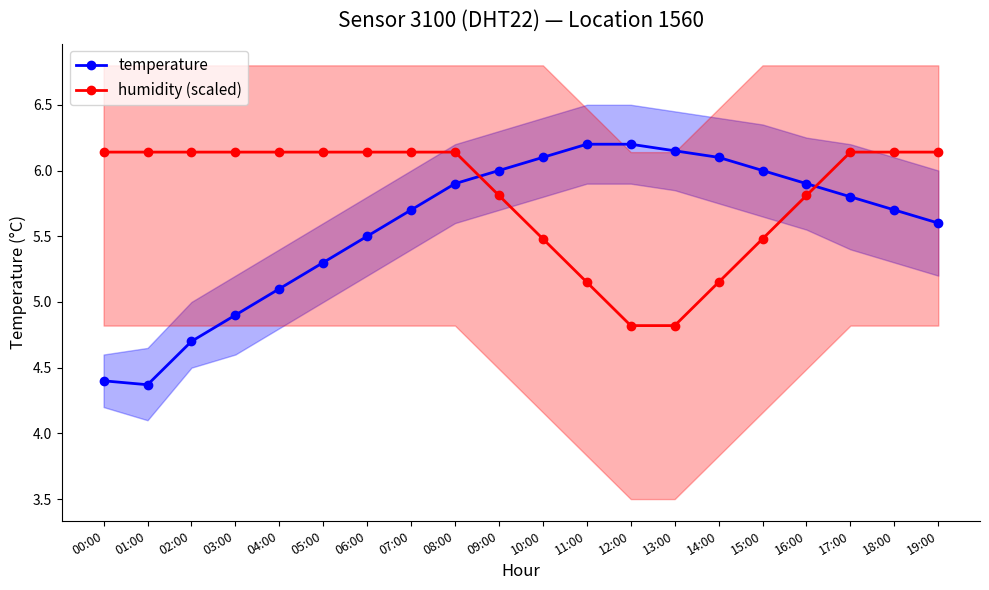

At how many categories does at least one series exceed 5?

20